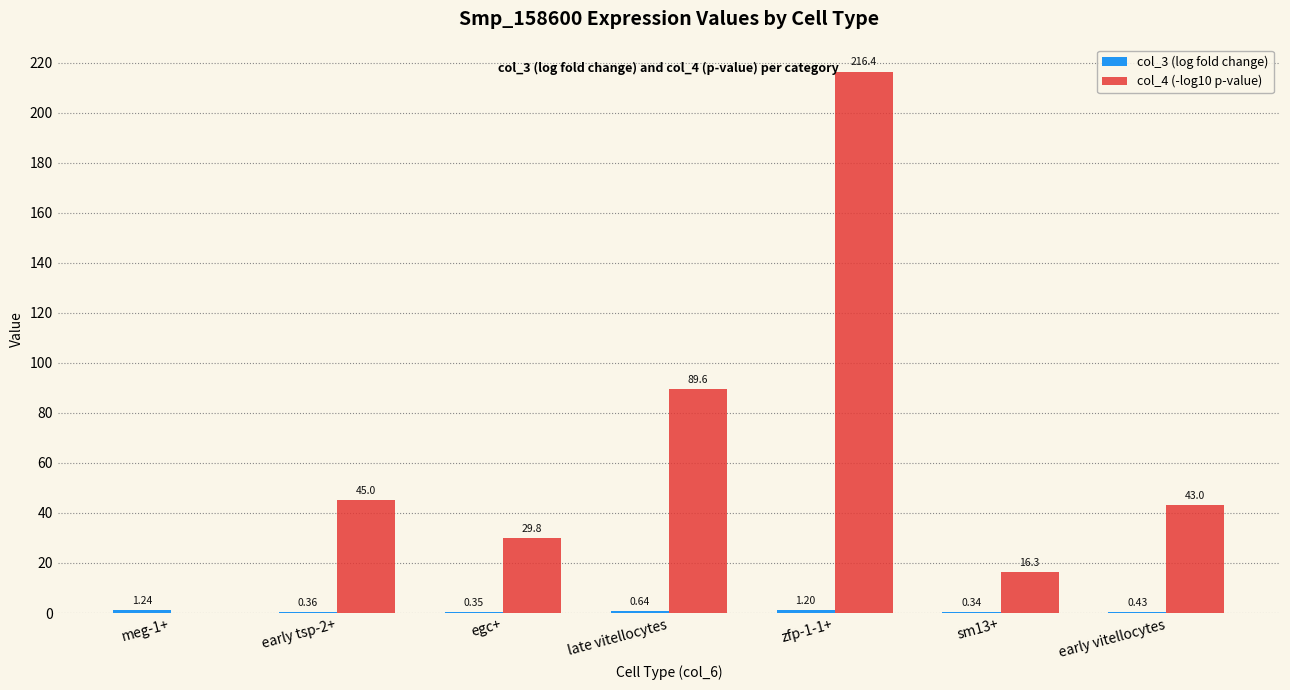

What is the maximum value for col_4 (-log10 p-value)?

216.4